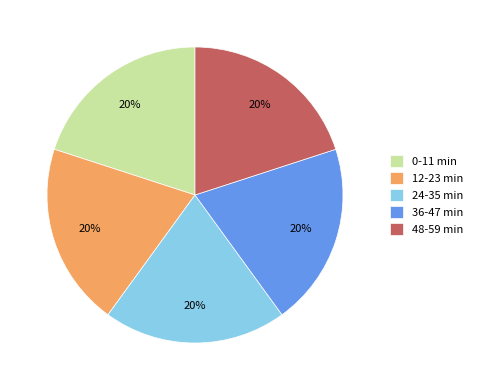

True or false: 0-11 min accounts for 28% of the total.

False